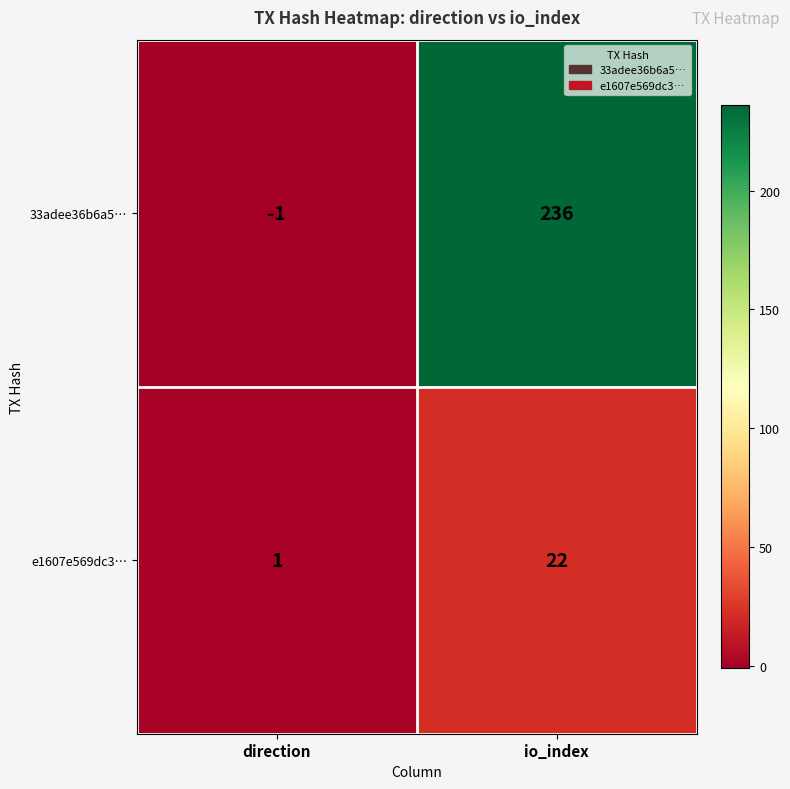

Which category has the highest value across all series?

io_index